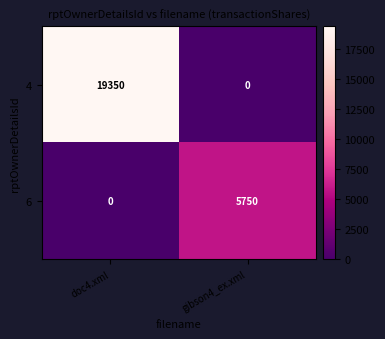

What is the difference between the highest and lowest values at doc4.xml?

19350